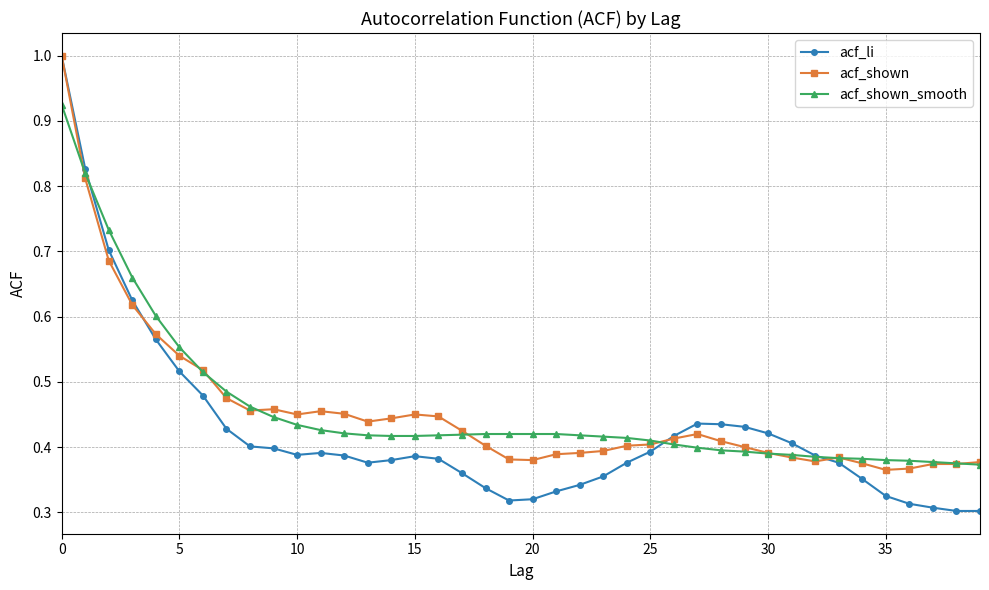

Which series has the widest spread of values?

acf_li